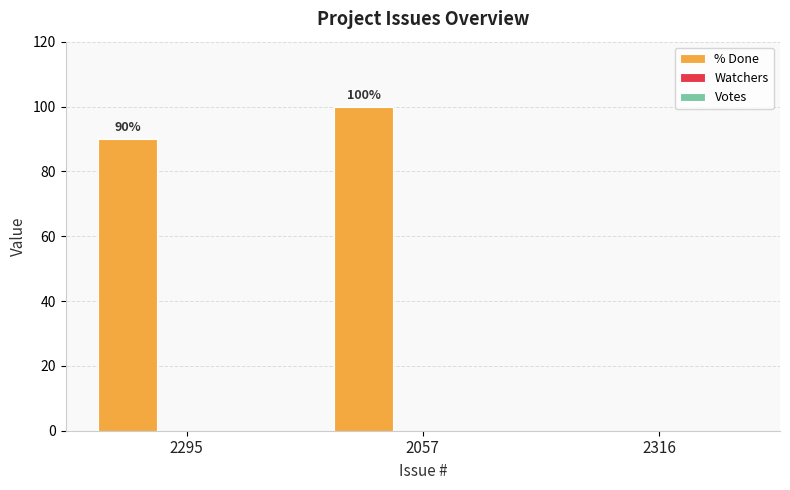

At which label is the value closest to 50?

2295